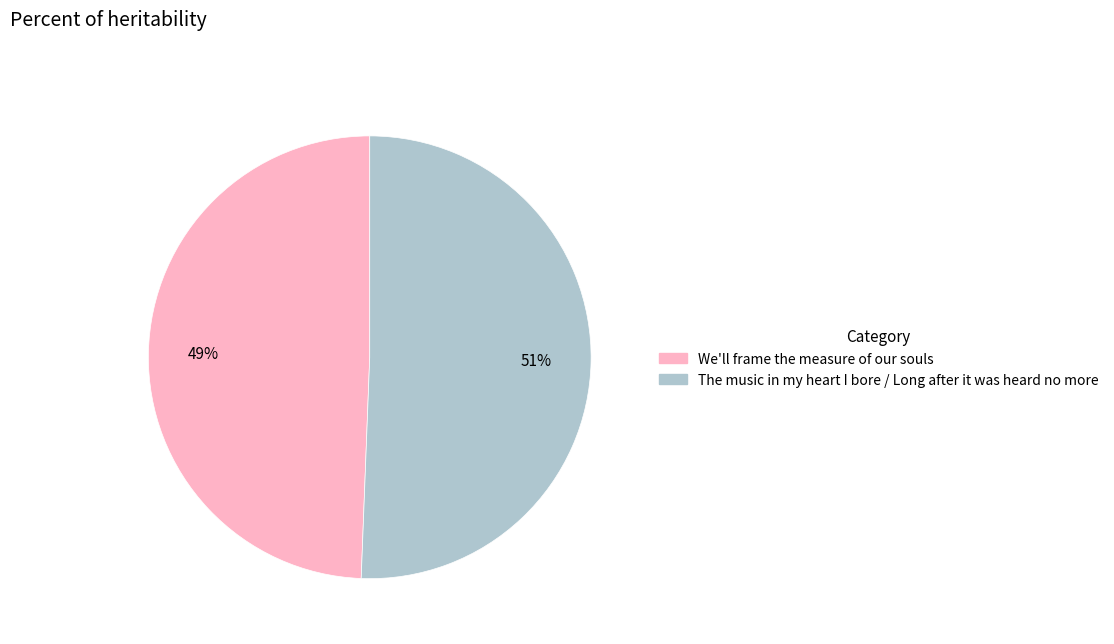

To the nearest percent, what is the average slice percentage?

50%